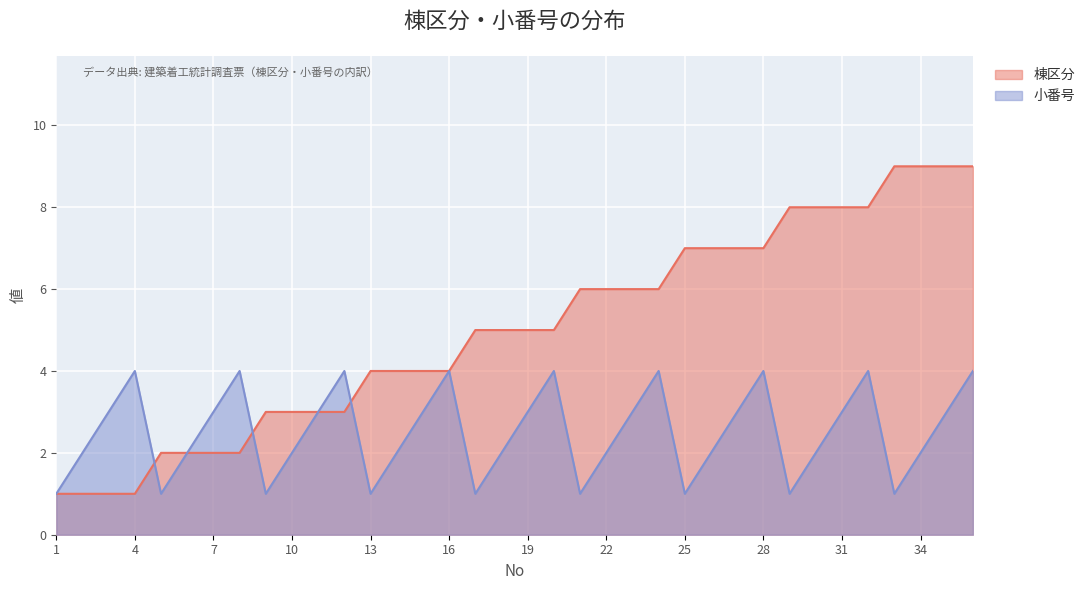

Count the number of data series in this chart.

2